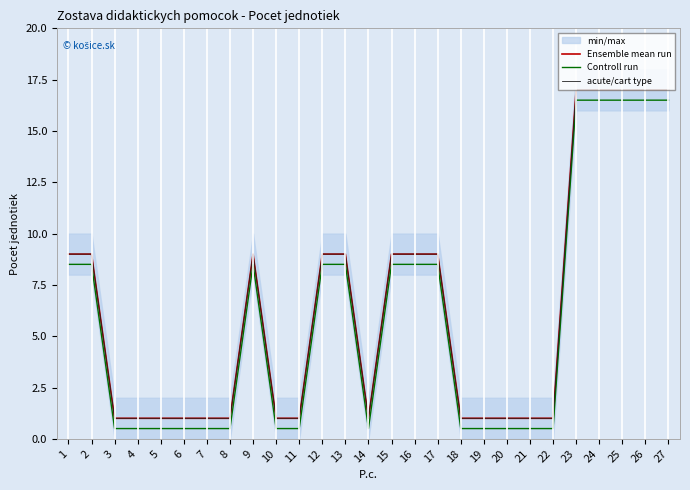

Reading left to right, transcribe all the data shown in this chart.

Ensemble mean run: 9.0	9.0	1.0	1.0	1.0	1.0	1.0	1.0	9.0	1.0	1.0	9.0	9.0	1.0	9.0	9.0	9.0	1.0	1.0	1.0	1.0	1.0	17.0	17.0	17.0	17.0	17.0
Controll run: 8.5	8.5	0.5	0.5	0.5	0.5	0.5	0.5	8.5	0.5	0.5	8.5	8.5	0.5	8.5	8.5	8.5	0.5	0.5	0.5	0.5	0.5	16.5	16.5	16.5	16.5	16.5
acute/cart type: 9.0	9.0	1.0	1.0	1.0	1.0	1.0	1.0	9.0	1.0	1.0	9.0	9.0	1.0	9.0	9.0	9.0	1.0	1.0	1.0	1.0	1.0	17.0	17.0	17.0	17.0	17.0